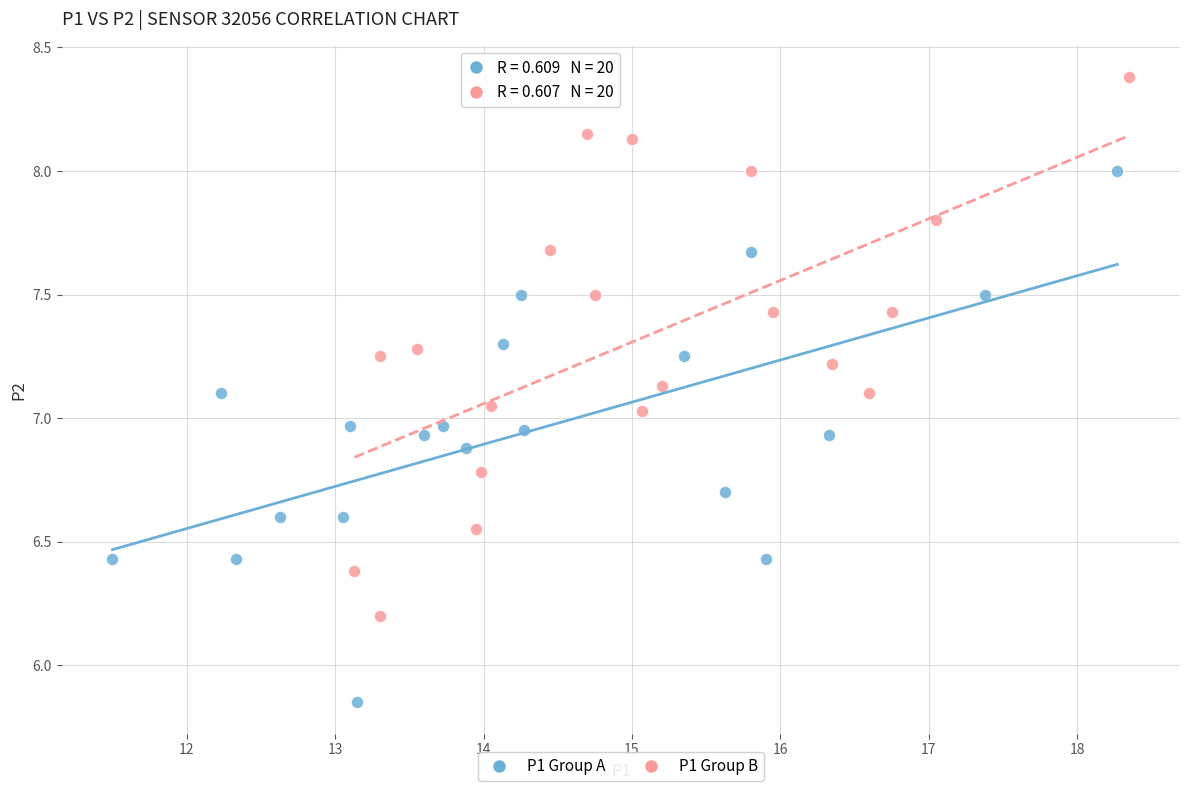

Which series reaches the minimum Y coordinate?

P1 Group A